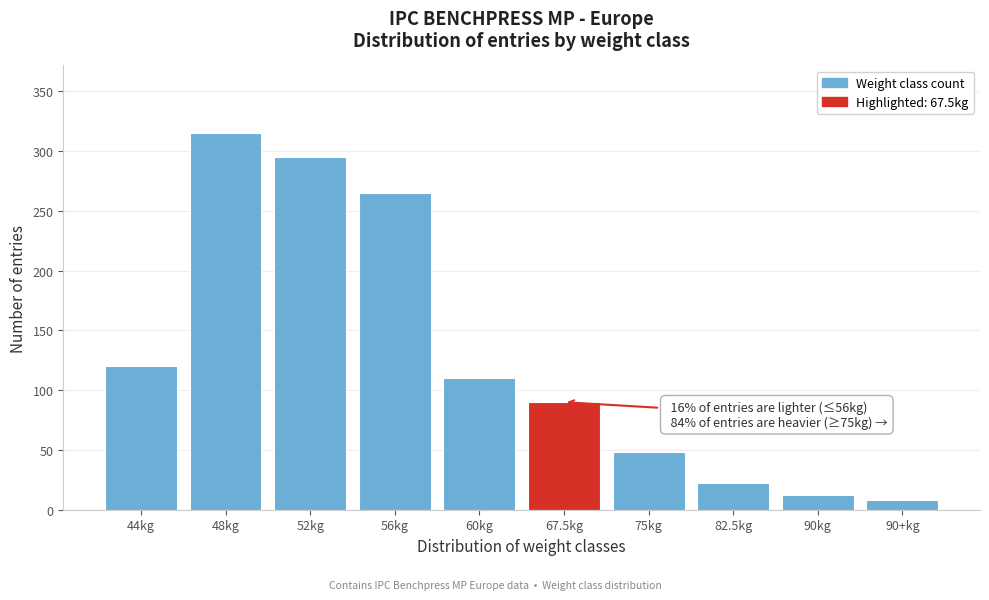

Reading left to right, what are all the values shown in this chart?

44kg=120	48kg=315	52kg=295	56kg=265	60kg=110	67.5kg=90	75kg=48	82.5kg=22	90kg=12	90+kg=8